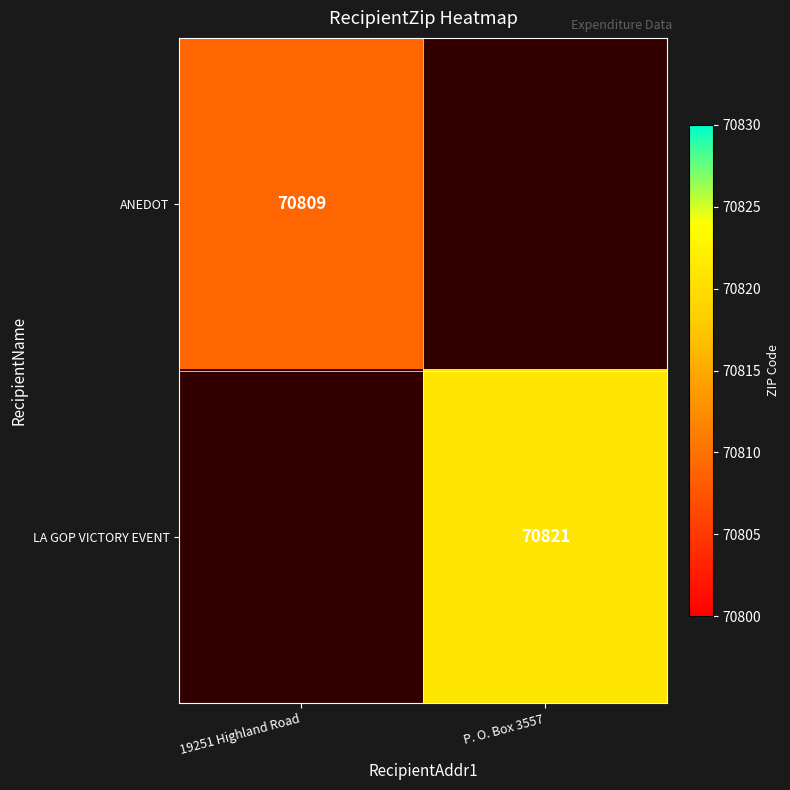

True or false: LA GOP VICTORY EVENT has a value of 26798 at P. O. Box 3557.

False